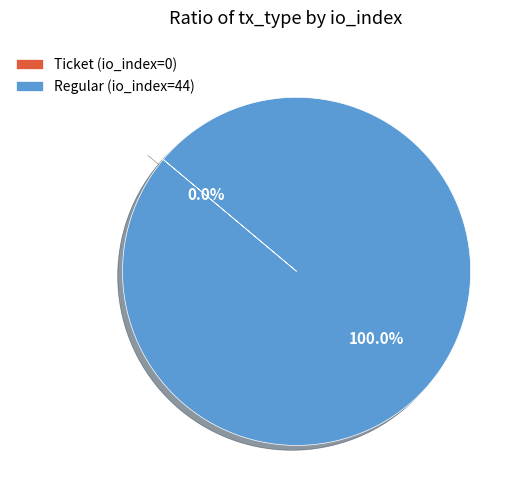

Between Regular (io_index=44) and Ticket (io_index=0), which is larger?

Regular (io_index=44)